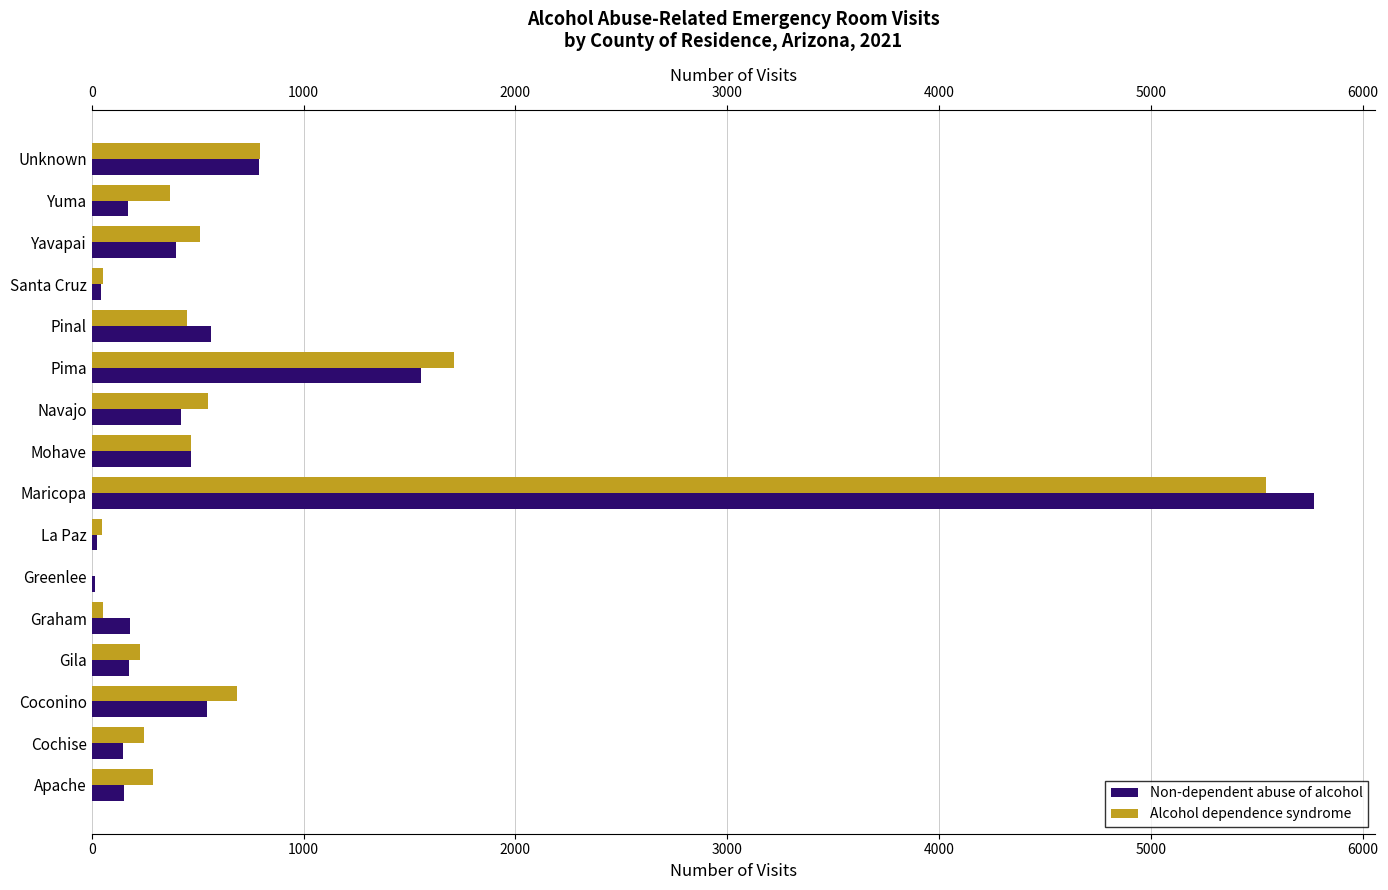

What is the value of the Non-dependent abuse of alcohol bar at the 11th from the left?

1555